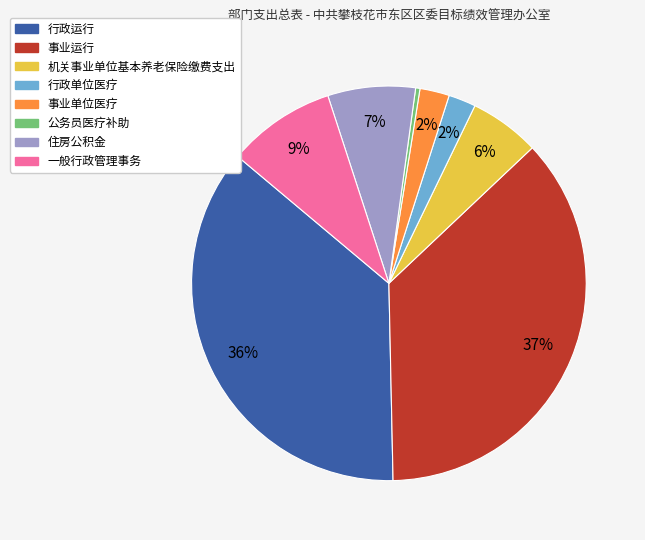

What is the ratio of the value at 住房公积金 to the value at 事业运行?

0.2